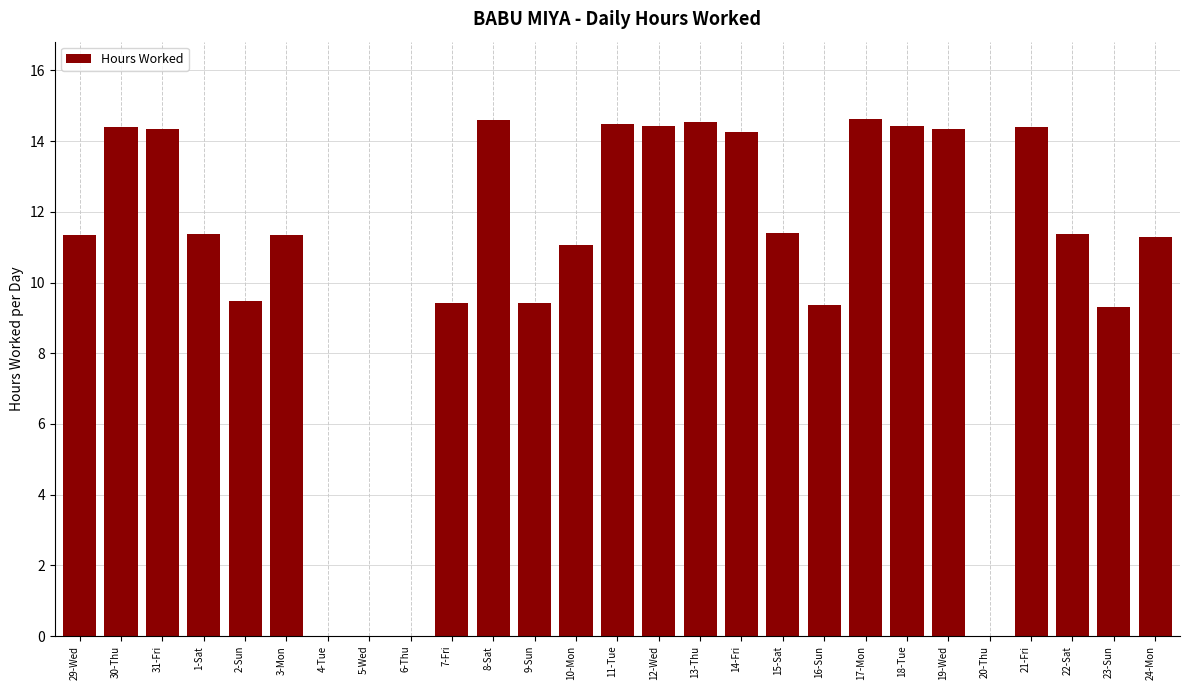

Which has a higher value, 8-Sat or 29-Wed?

8-Sat